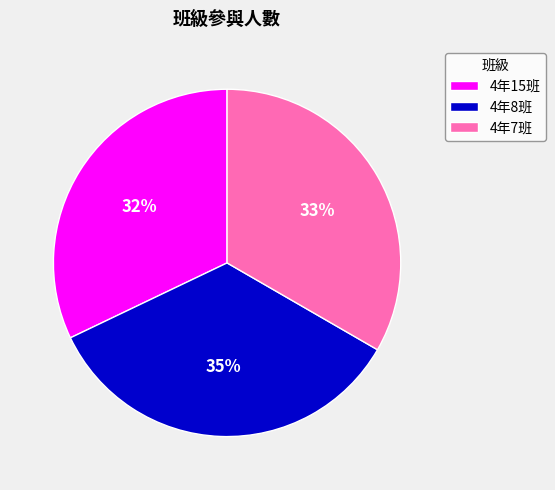

Which has a higher value, 4年15班 or 4年7班?

4年7班